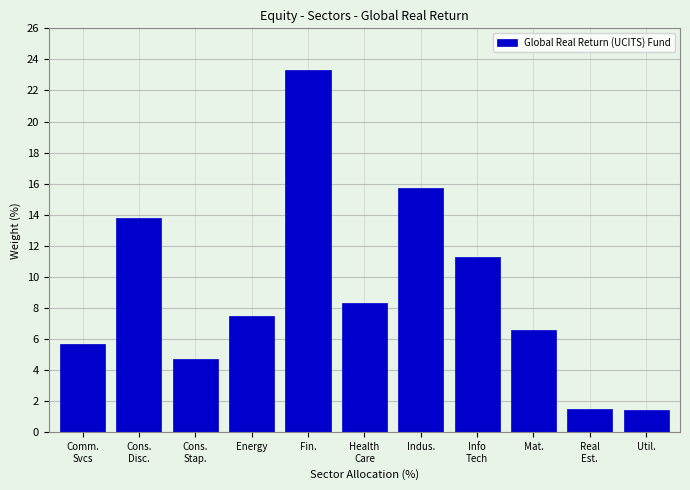

What is the average value?

9.1